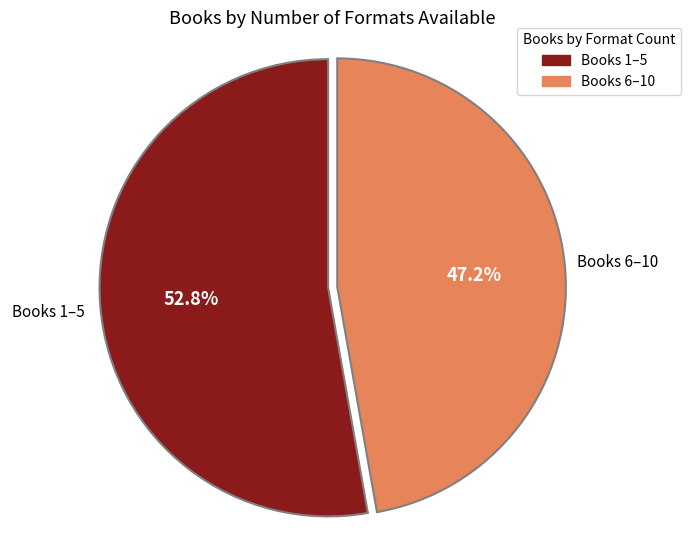

Is there a majority slice in this chart?

Yes